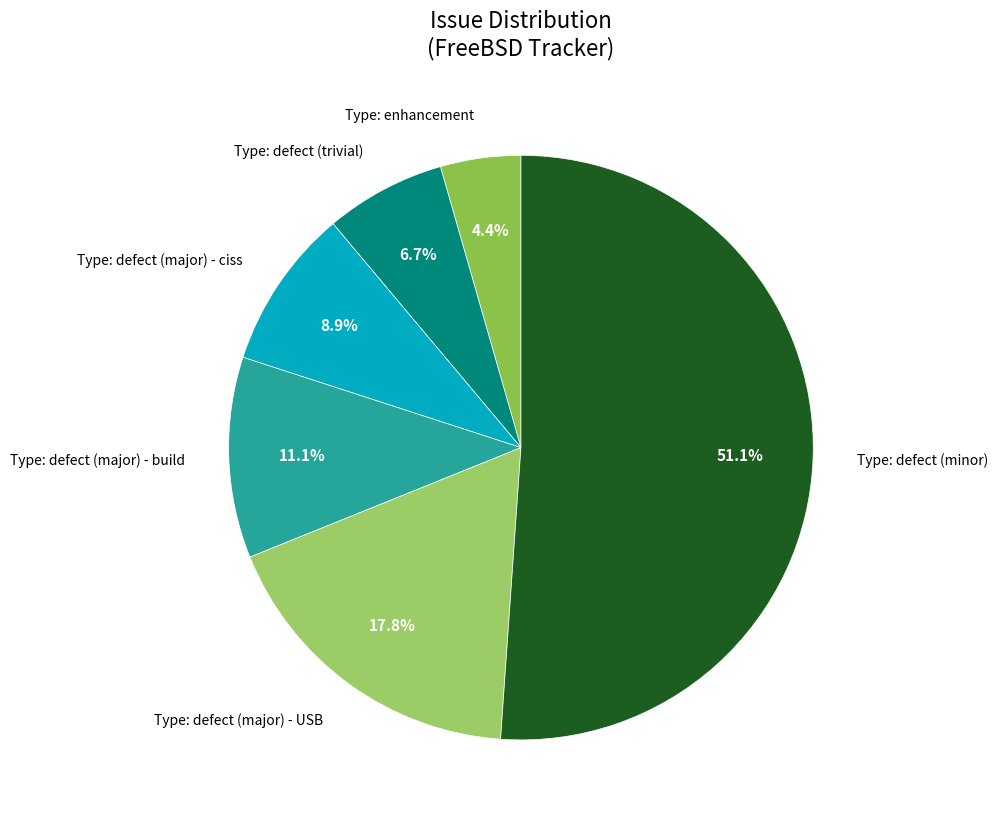

To the nearest percent, what is the difference between the Type: enhancement and Type: defect (major) - ciss slice percentages?

4%